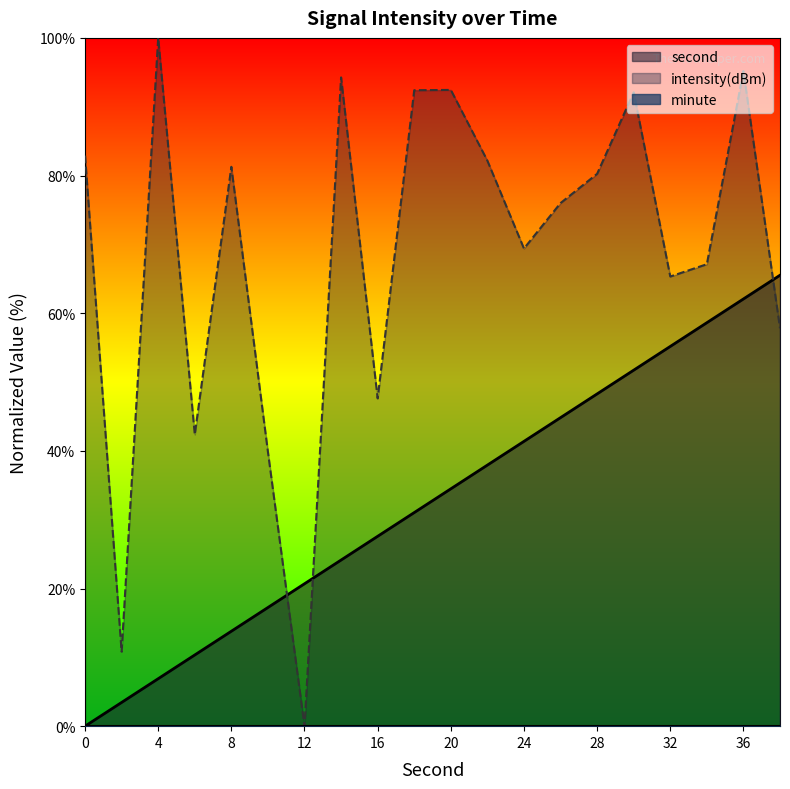

Between 26 and 30, which is larger?

30